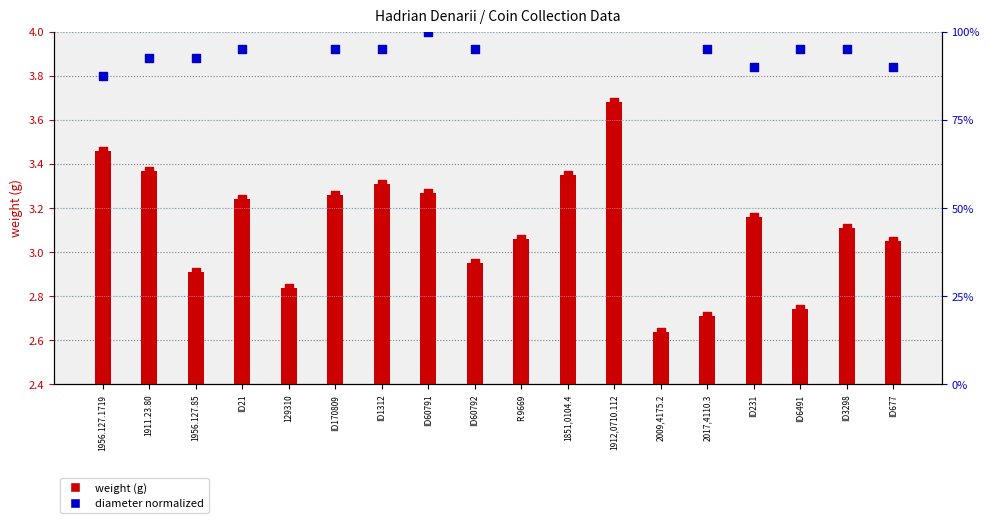

Which has a higher value, ID231 or 1911.23.80?

1911.23.80